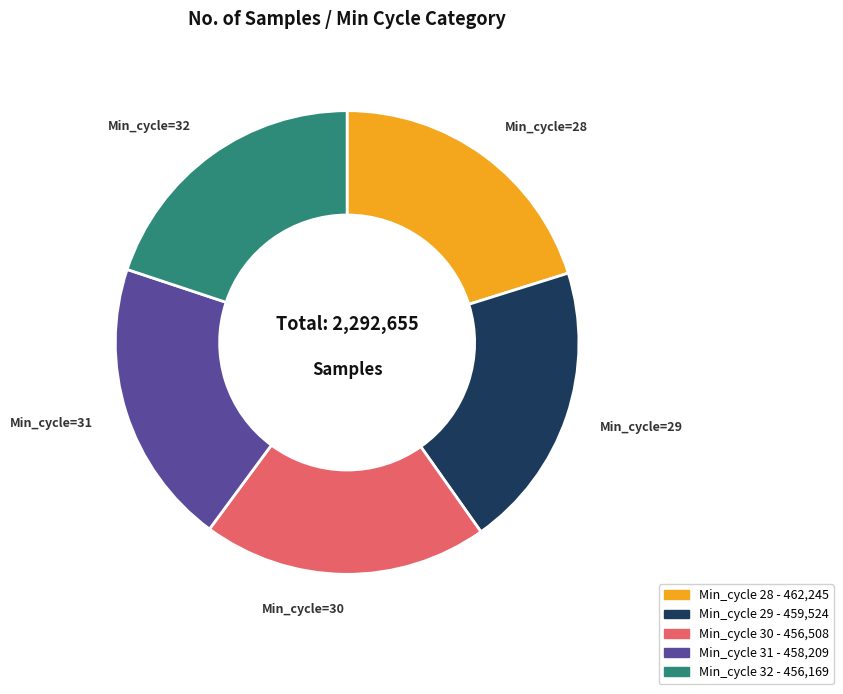

Is there a majority slice in this chart?

No